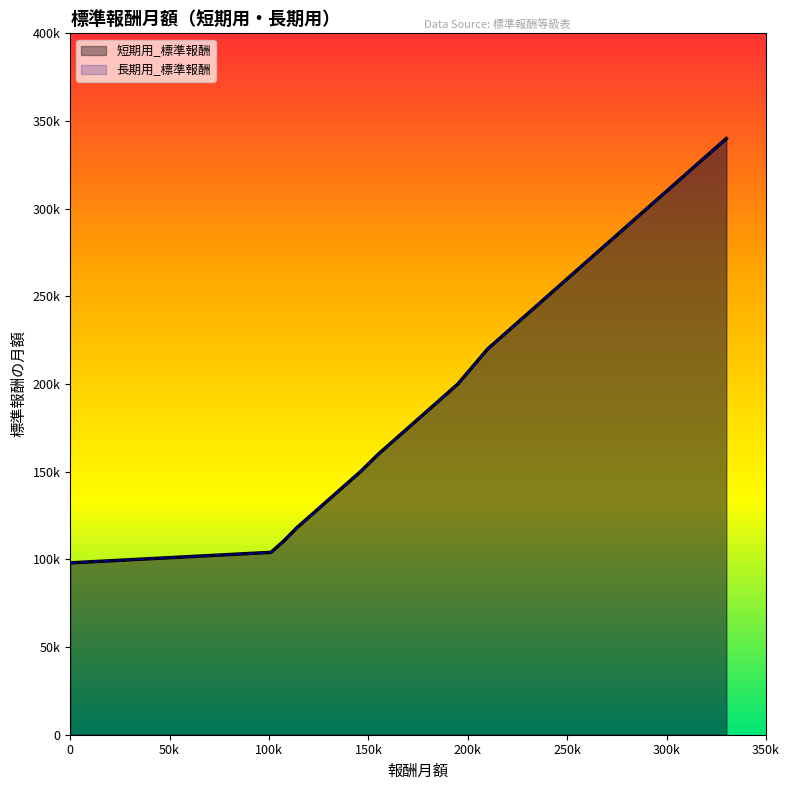

What value does the 短期用_標準報酬 series have at 第9級, to the nearest 100?

160000